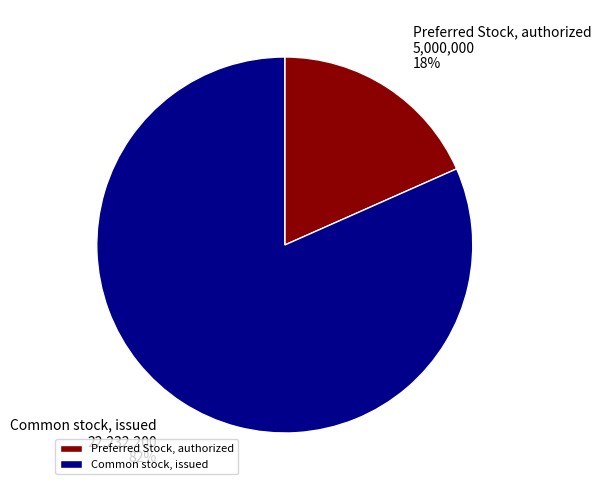

True or false: Preferred Stock, authorized accounts for 18% of the total.

True